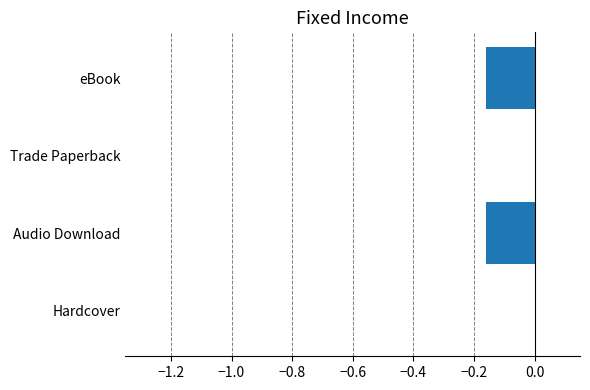

What is the sum of all values?

-0.3